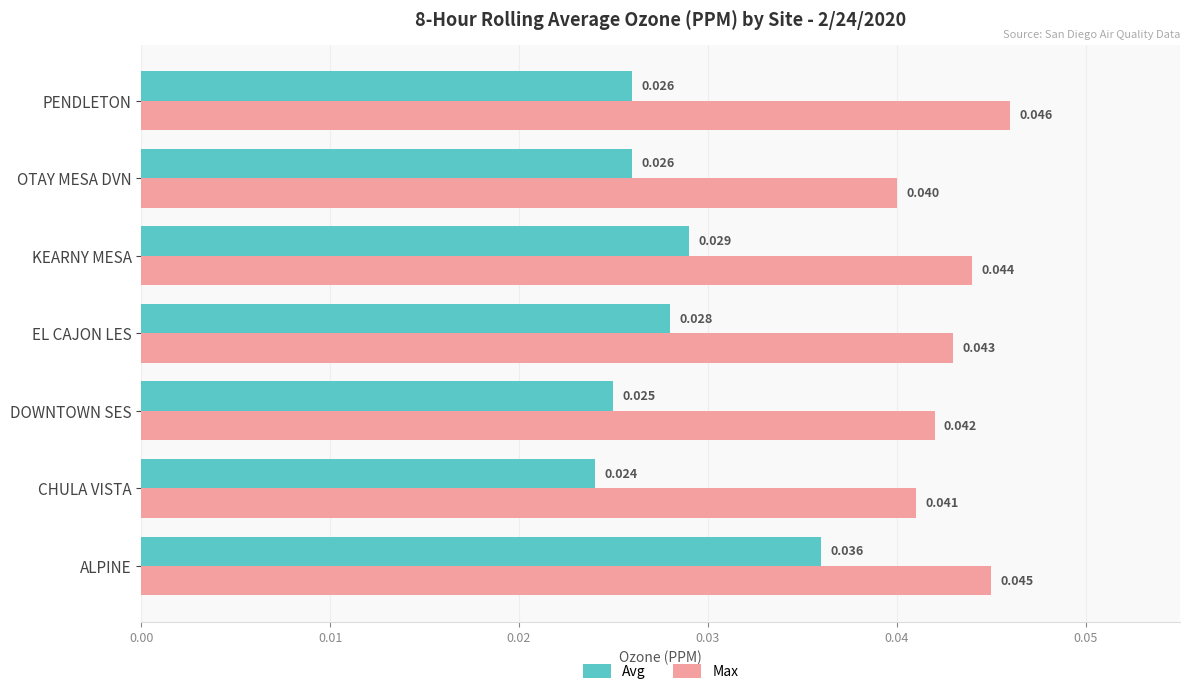

Which series has the widest spread of values?

Avg